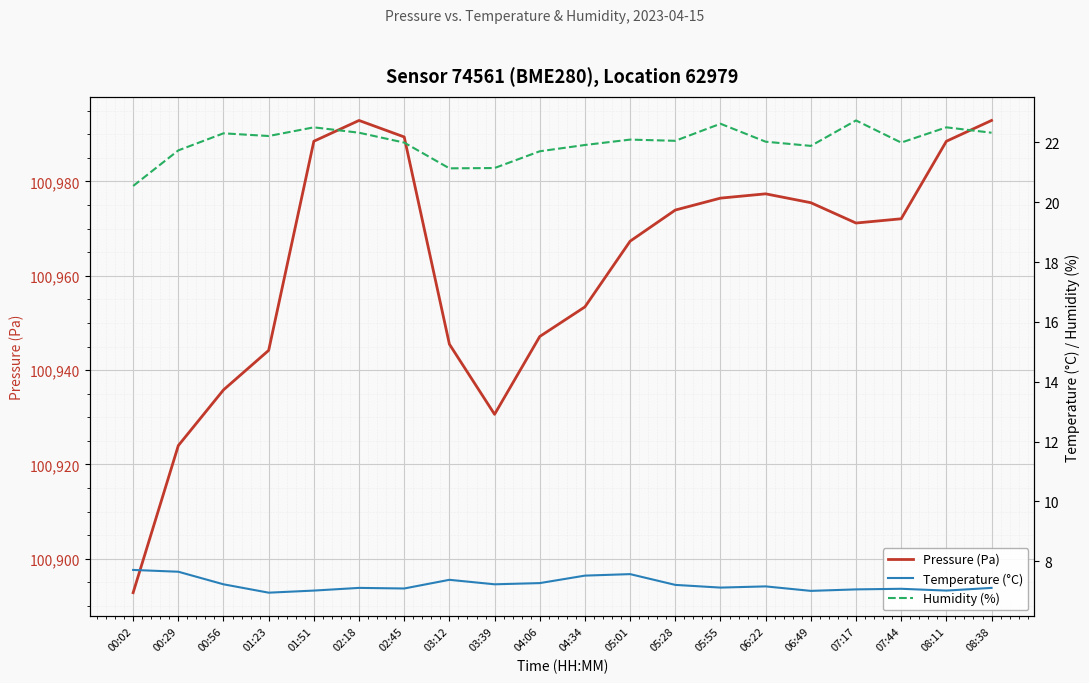

Which series has the largest total across all categories?

Pressure (Pa)